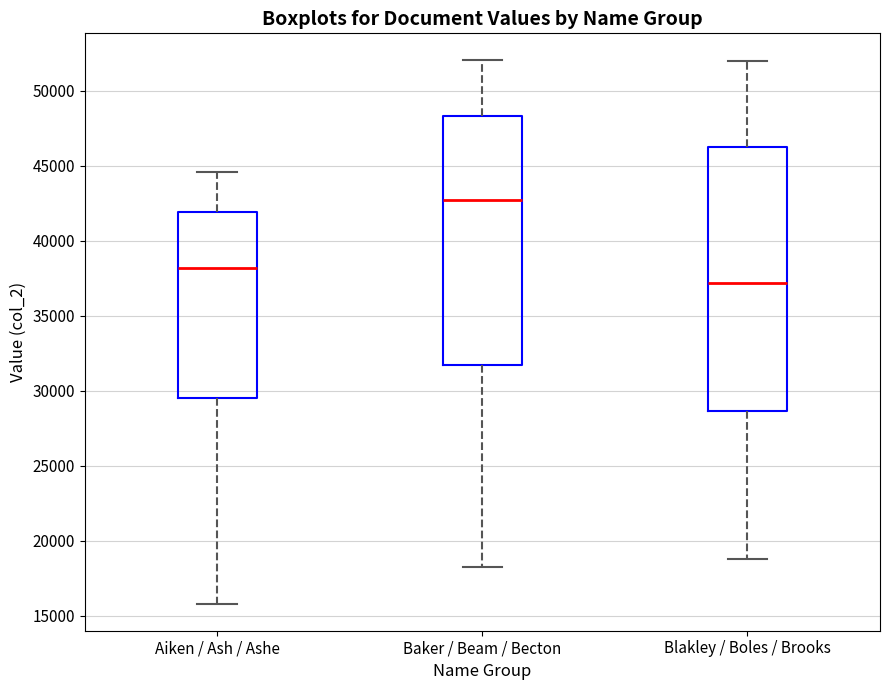

Which box is the tallest, from its lower edge to its upper edge?

Blakley / Boles / Brooks